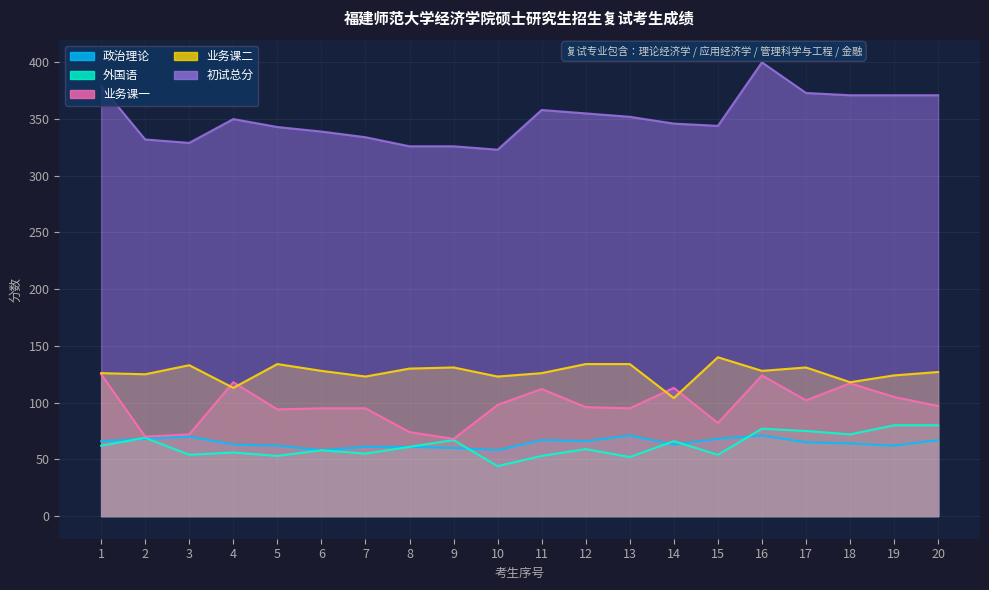

Which series has the widest spread of values?

初试总分